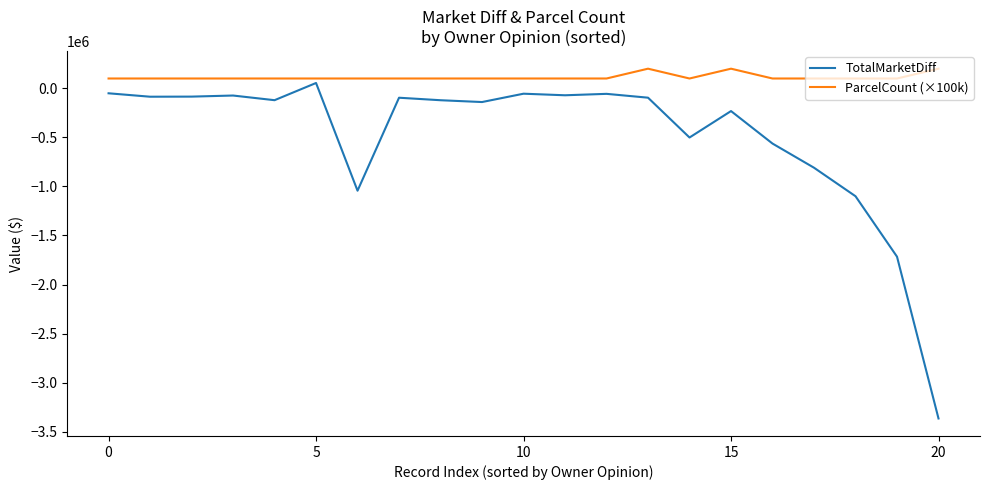

What is the minimum value for ParcelCount (×100k)?

100000